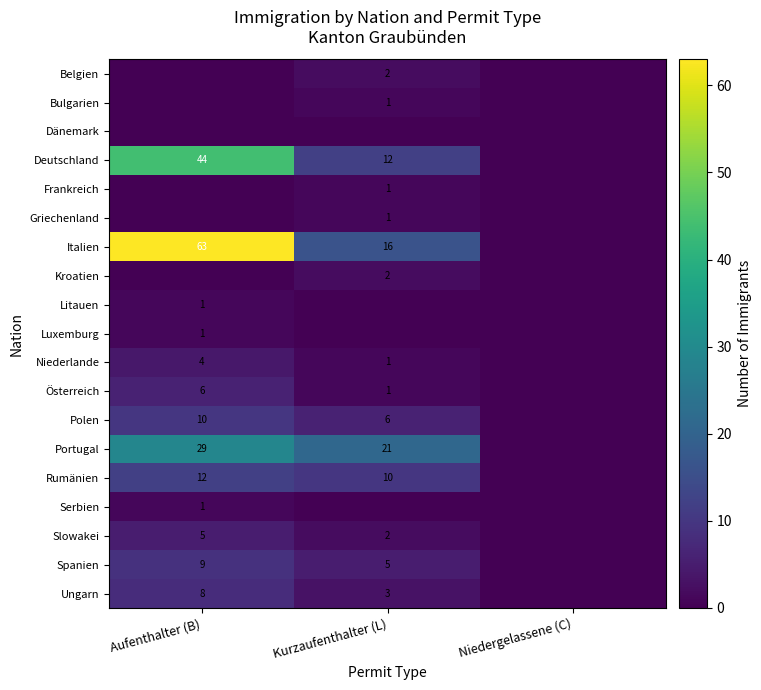

At which category is the sum across all series the highest?

Aufenthalter (B)